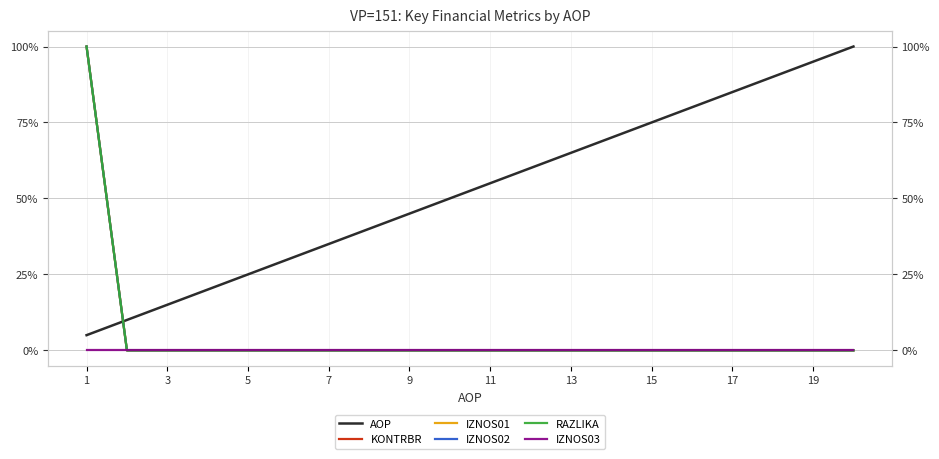

The value of IZNOS01 at 17 is -47.1. True or false?

False